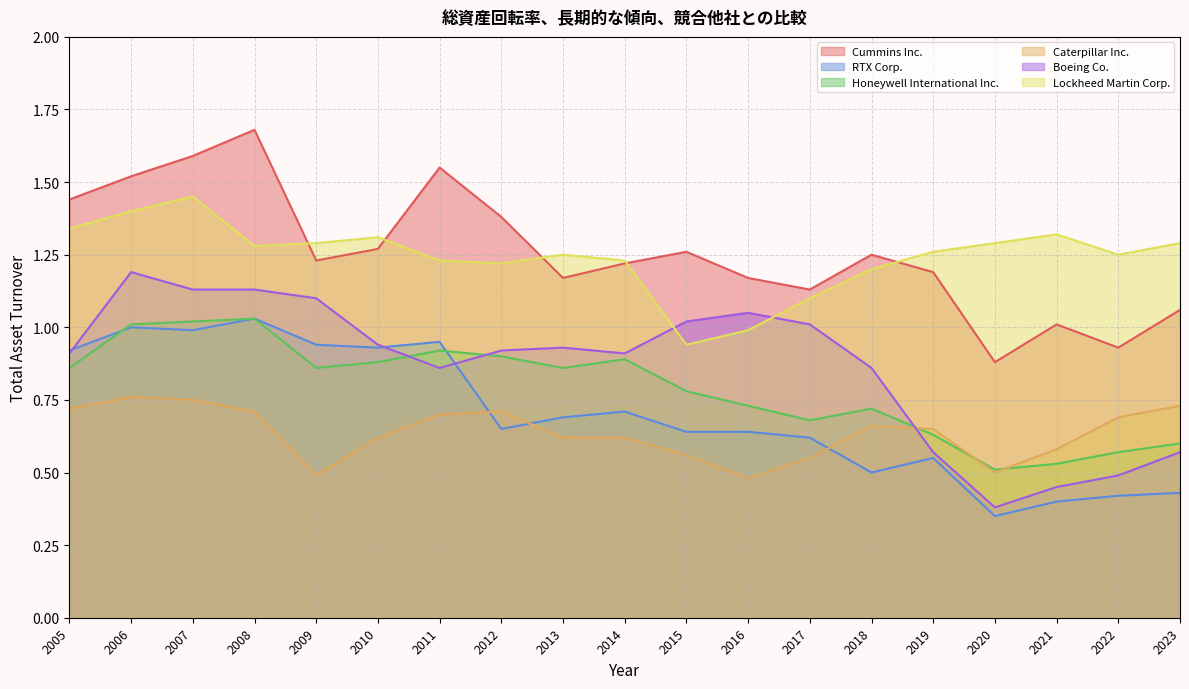

Between 2014 and 2020, which series saw the biggest shift?

Boeing Co.